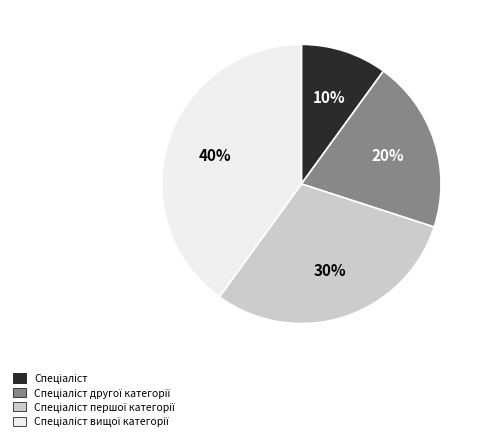

How many slices are in this pie chart?

4